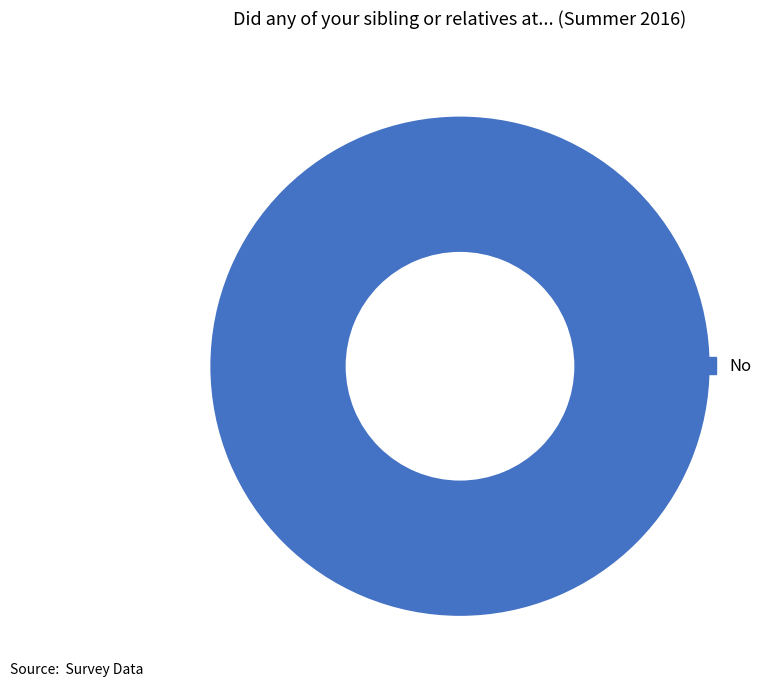

Which slice represents more than half of the pie?

No